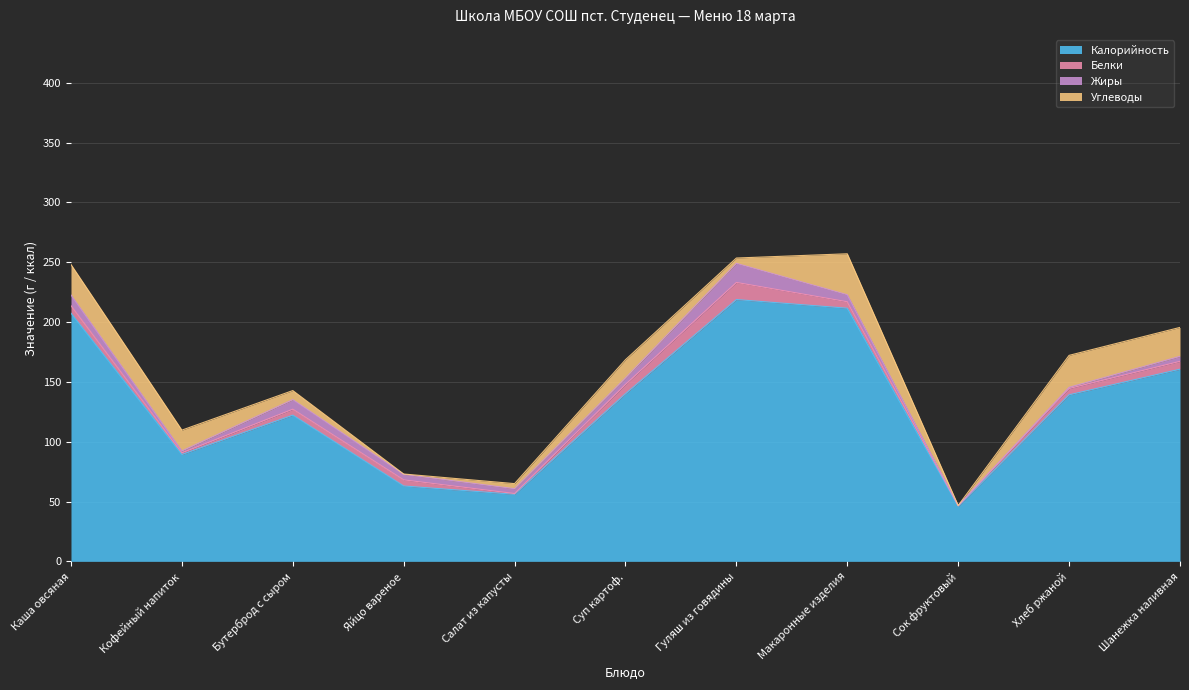

Count the number of categories in the chart.

11